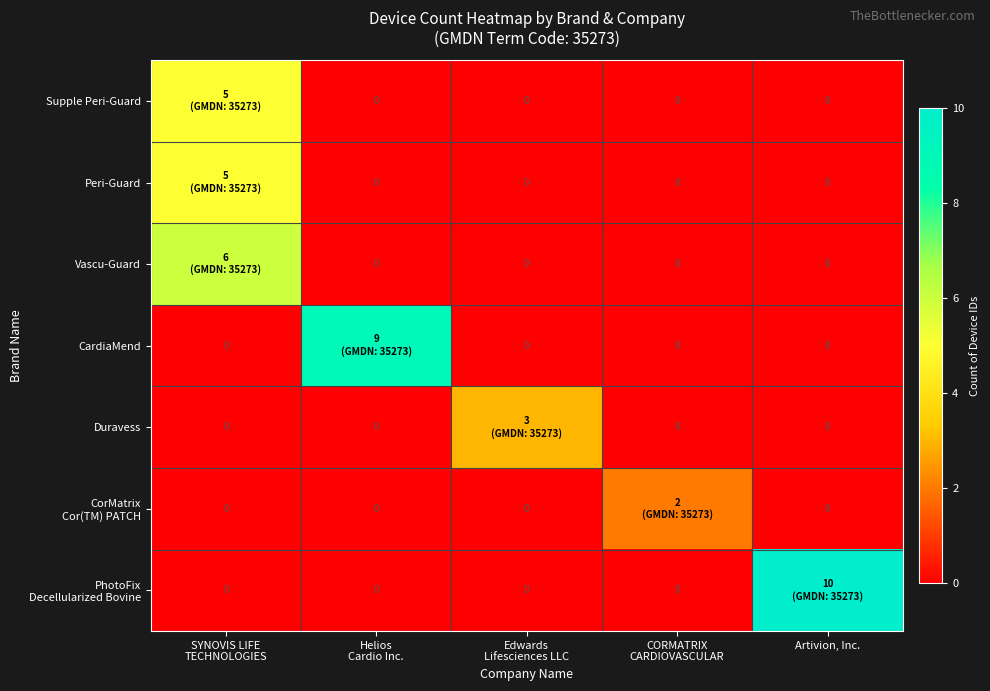

Which series has the widest spread of values?

PhotoFix Decellularized Bovine